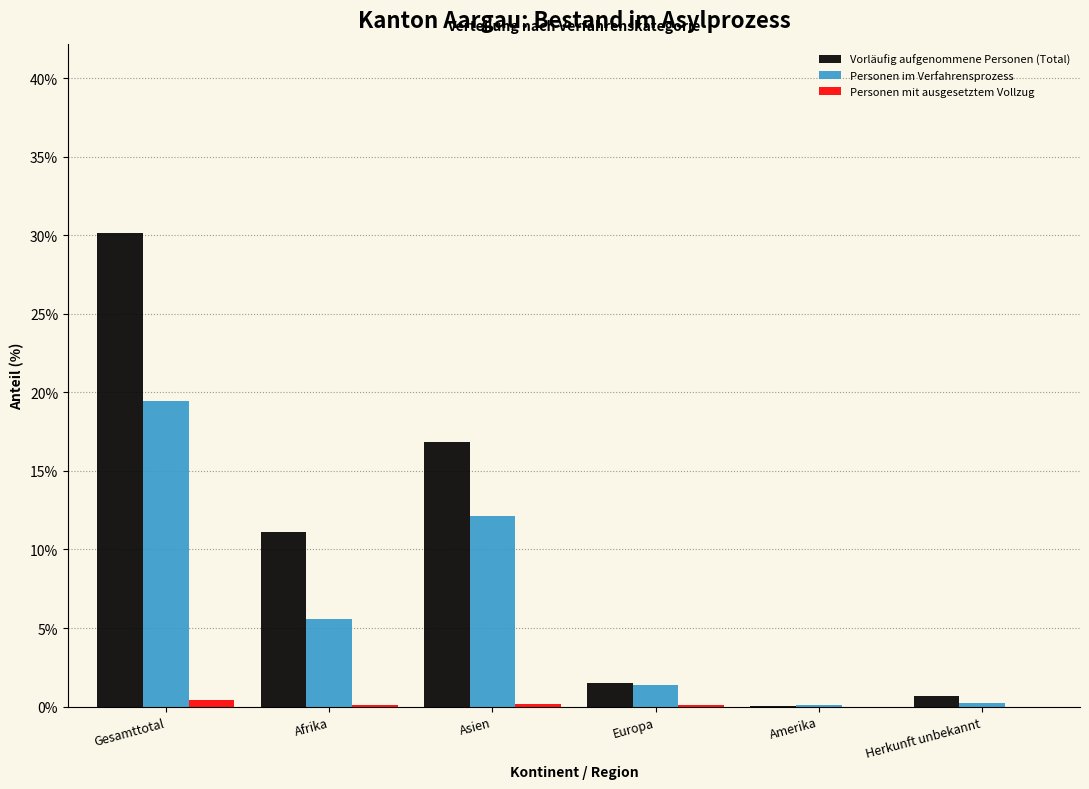

The value of Personen im Verfahrensprozess at Gesamttotal is 25.4. True or false?

False